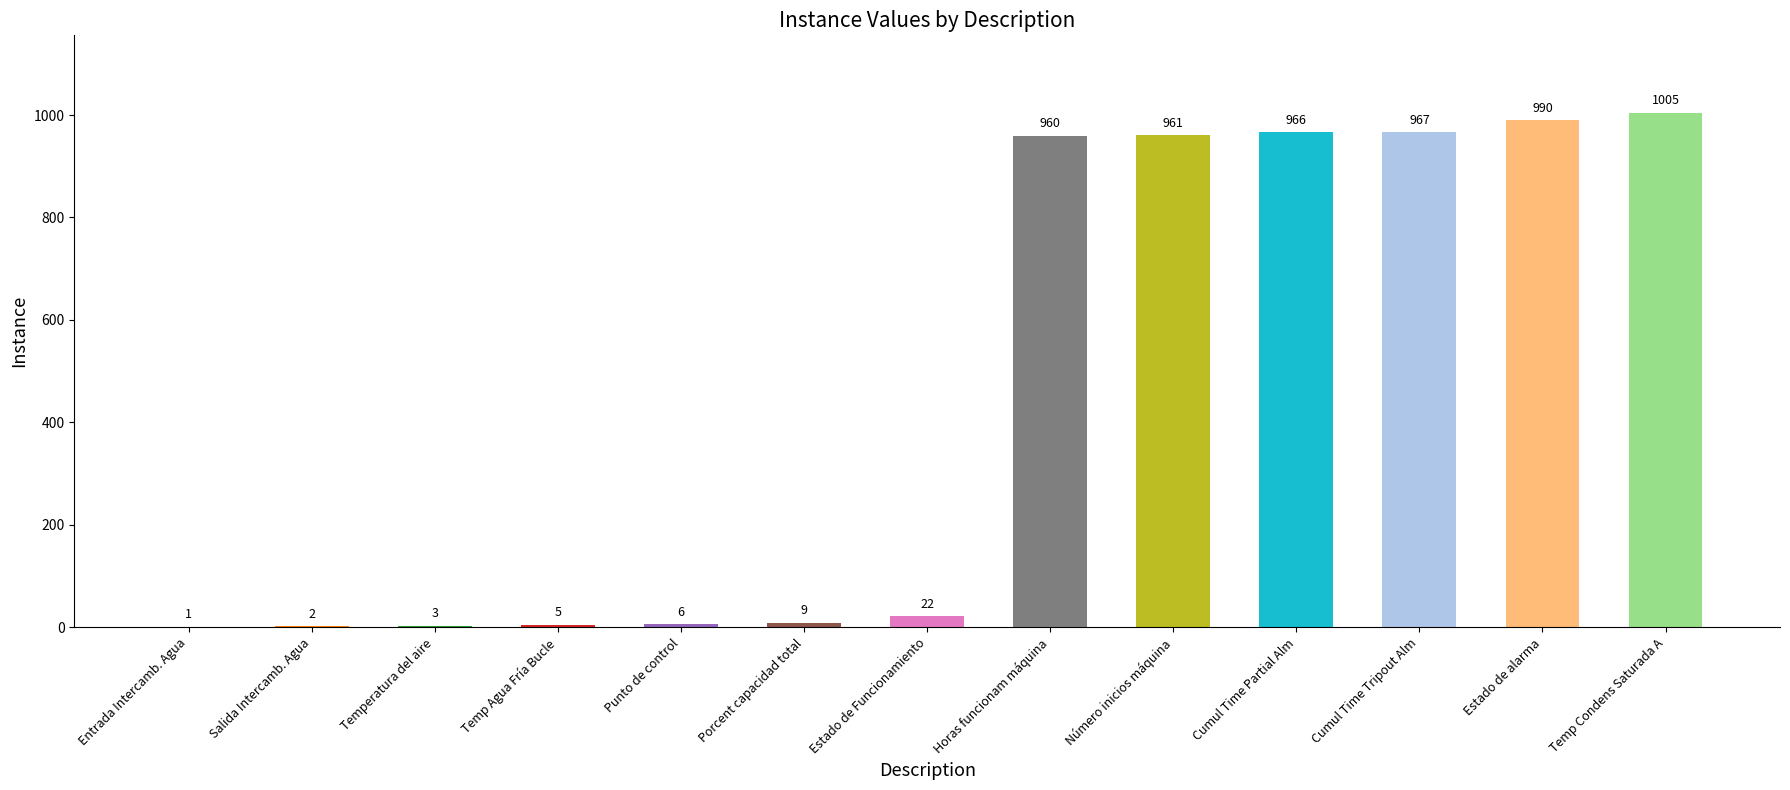

Which category has the highest value across all series?

Temp Condens Saturada A